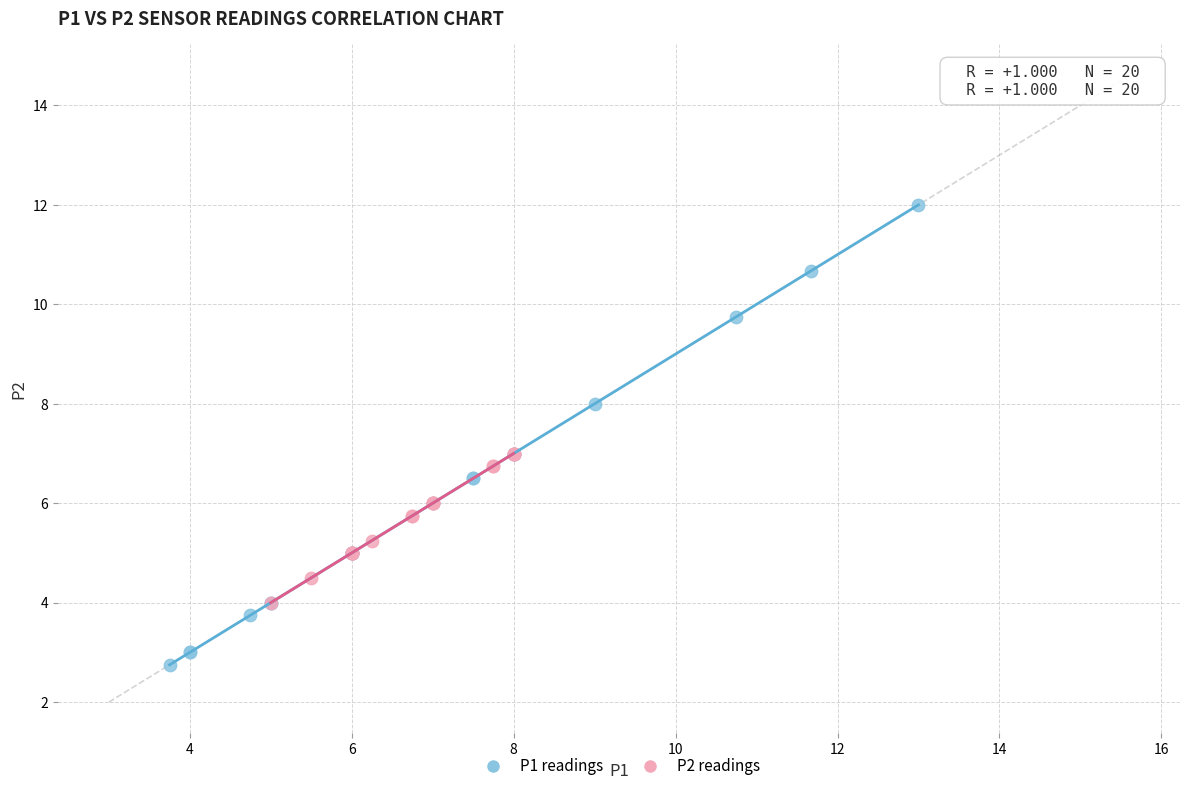

What are all the series names shown in the legend?

P1 readings, P2 readings